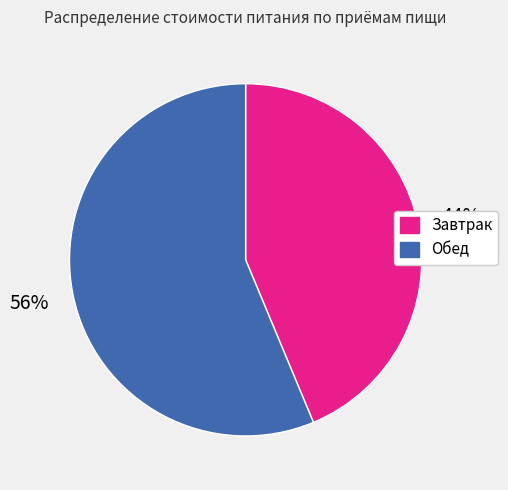

Combined, do Завтрак and Обед account for over 50%?

Yes